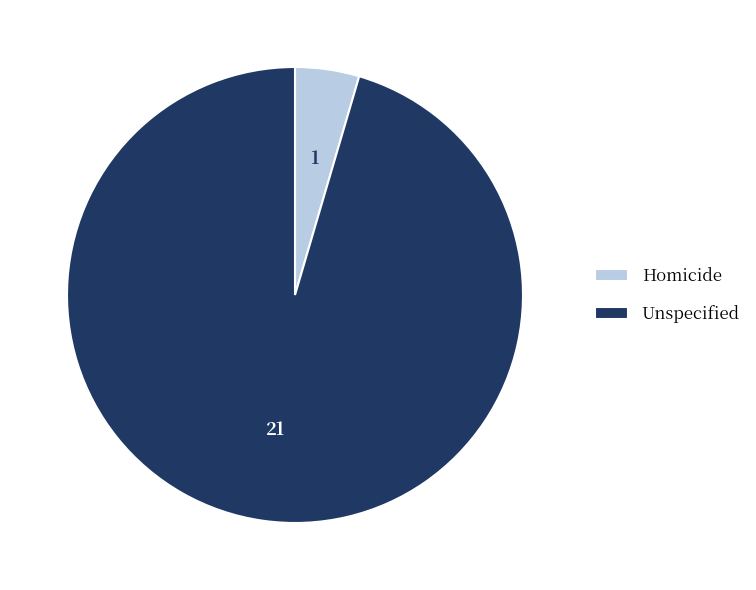

Rank the categories by value from lowest to highest.

Homicide, Unspecified